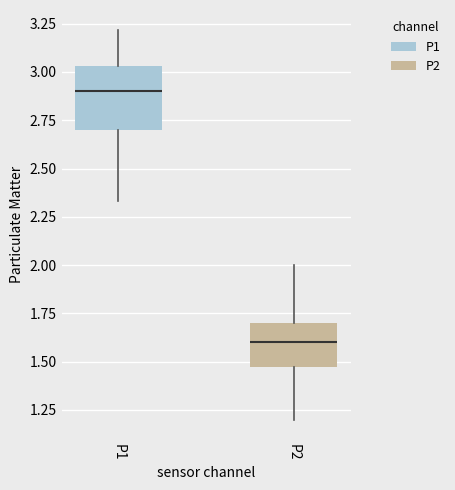

Reading left to right, transcribe this box plot: for each box, give where its median line is, the range the box spans, and where its two whiskers end, as read against the y-axis. The values are not printed on the chart, so give them approximately, as read against the axis.

P1: median 2.90, box 2.70 to 3.05, whiskers 2.35 to 3.20
P2: median 1.60, box 1.45 to 1.70, whiskers 1.20 to 2.00